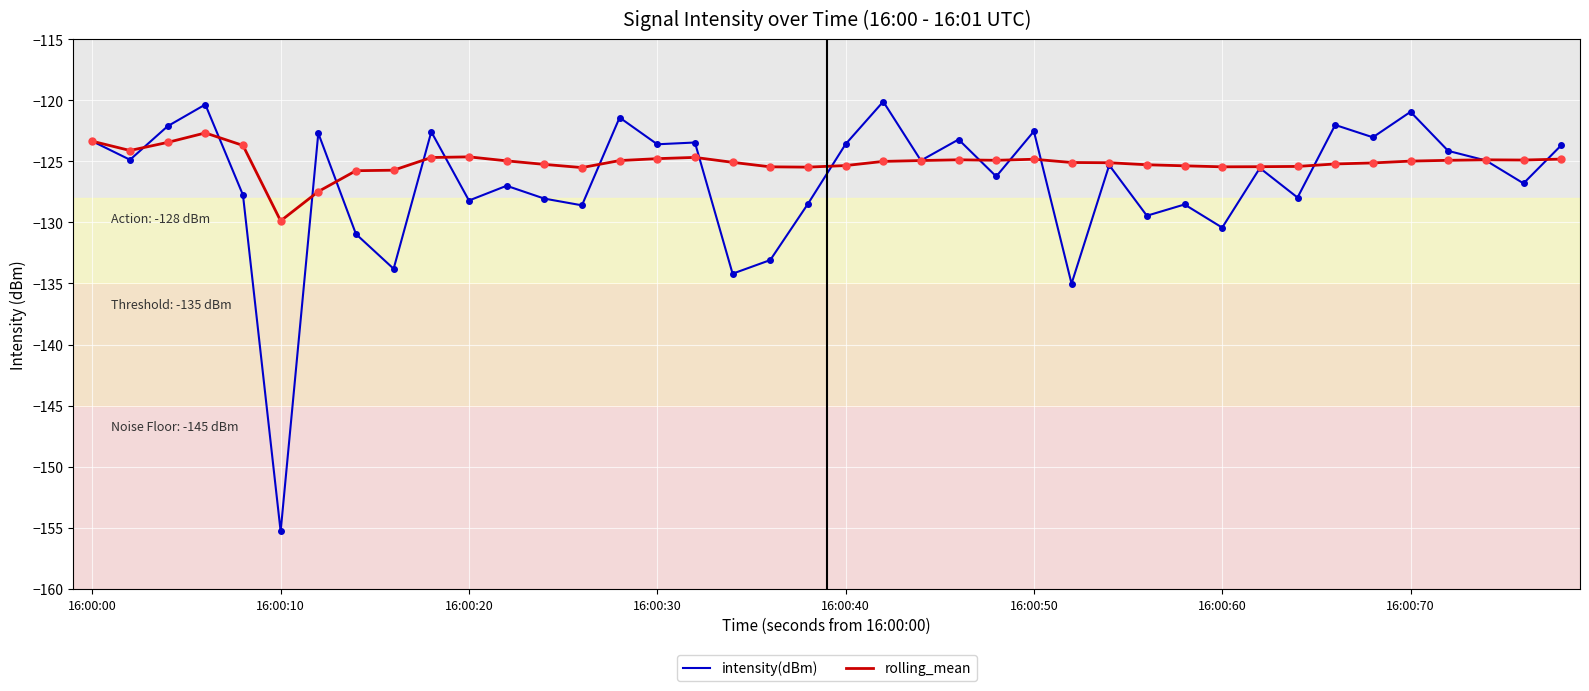

Which series has the widest spread of values?

intensity(dBm)